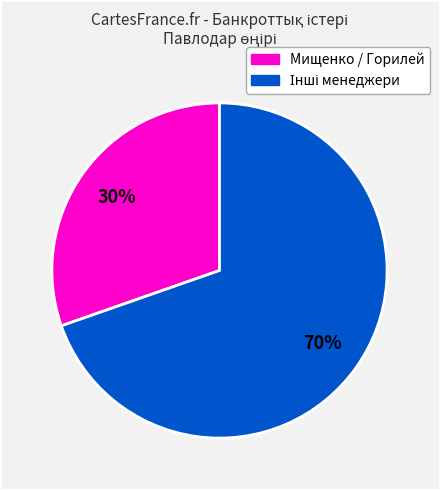

Is there a majority slice in this chart?

Yes